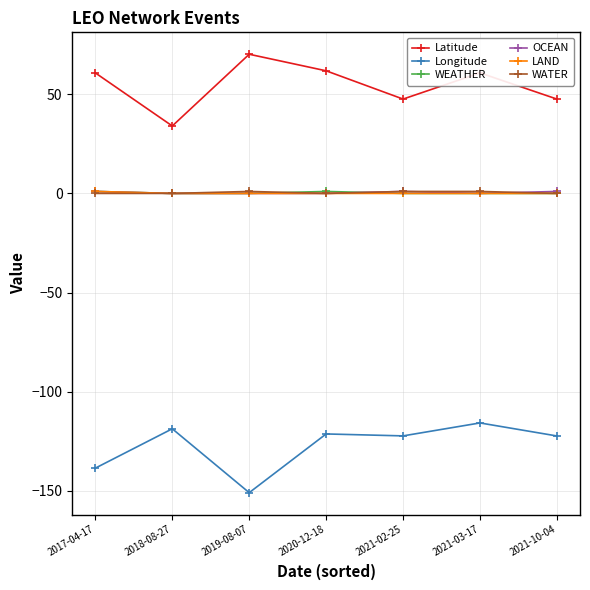

What is the maximum value for WEATHER?

1.0